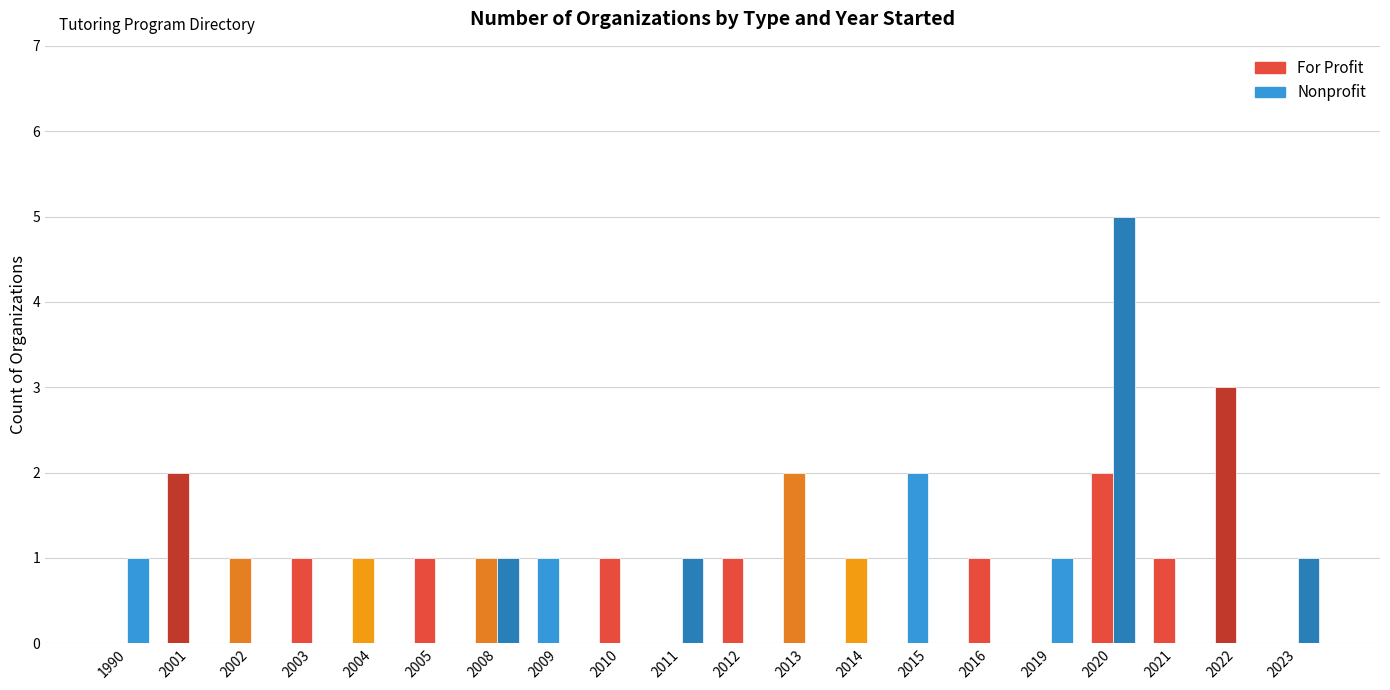

Between 1990 and 2014, which is larger?

2014